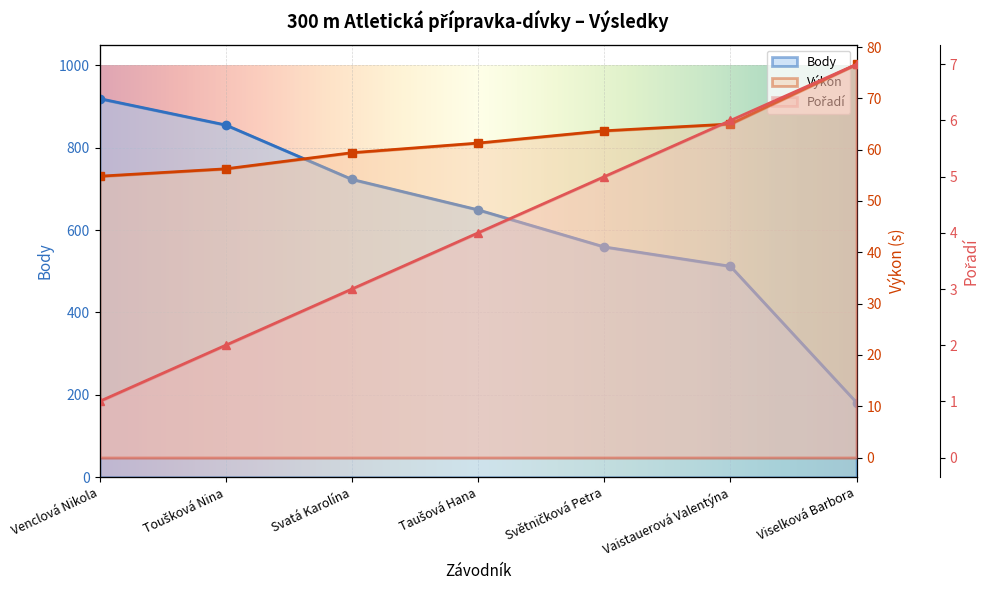

How many data points does each series have?

7